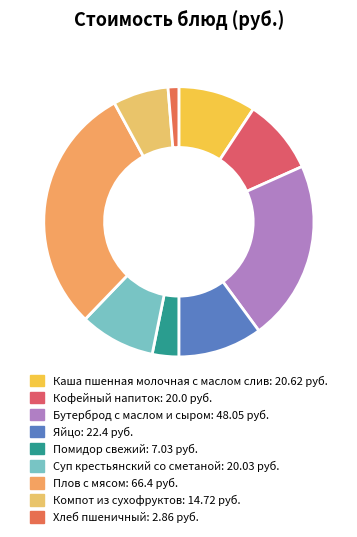

Is Компот из сухофруктов the majority of the pie?

No